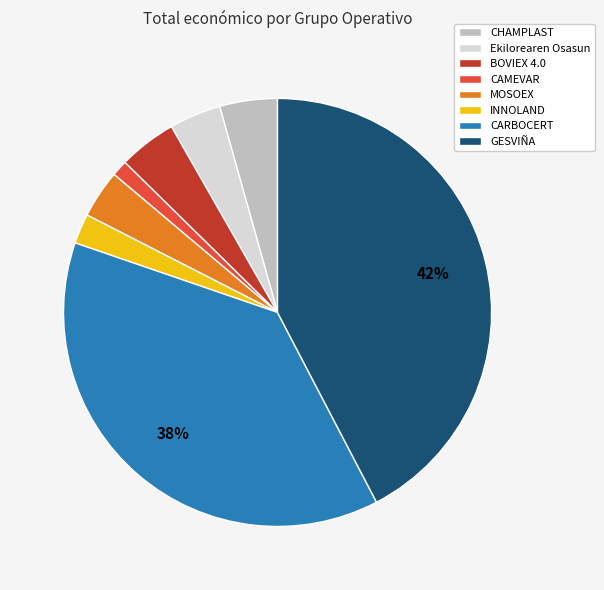

Is there a majority slice in this chart?

No